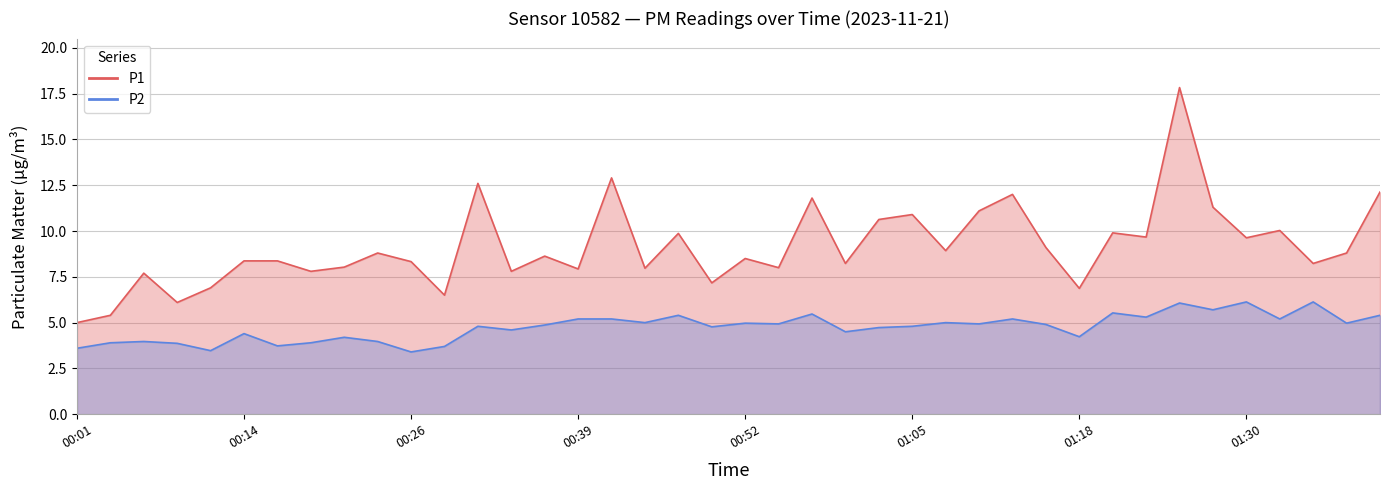

Where is the first local minimum for P2?

00:11